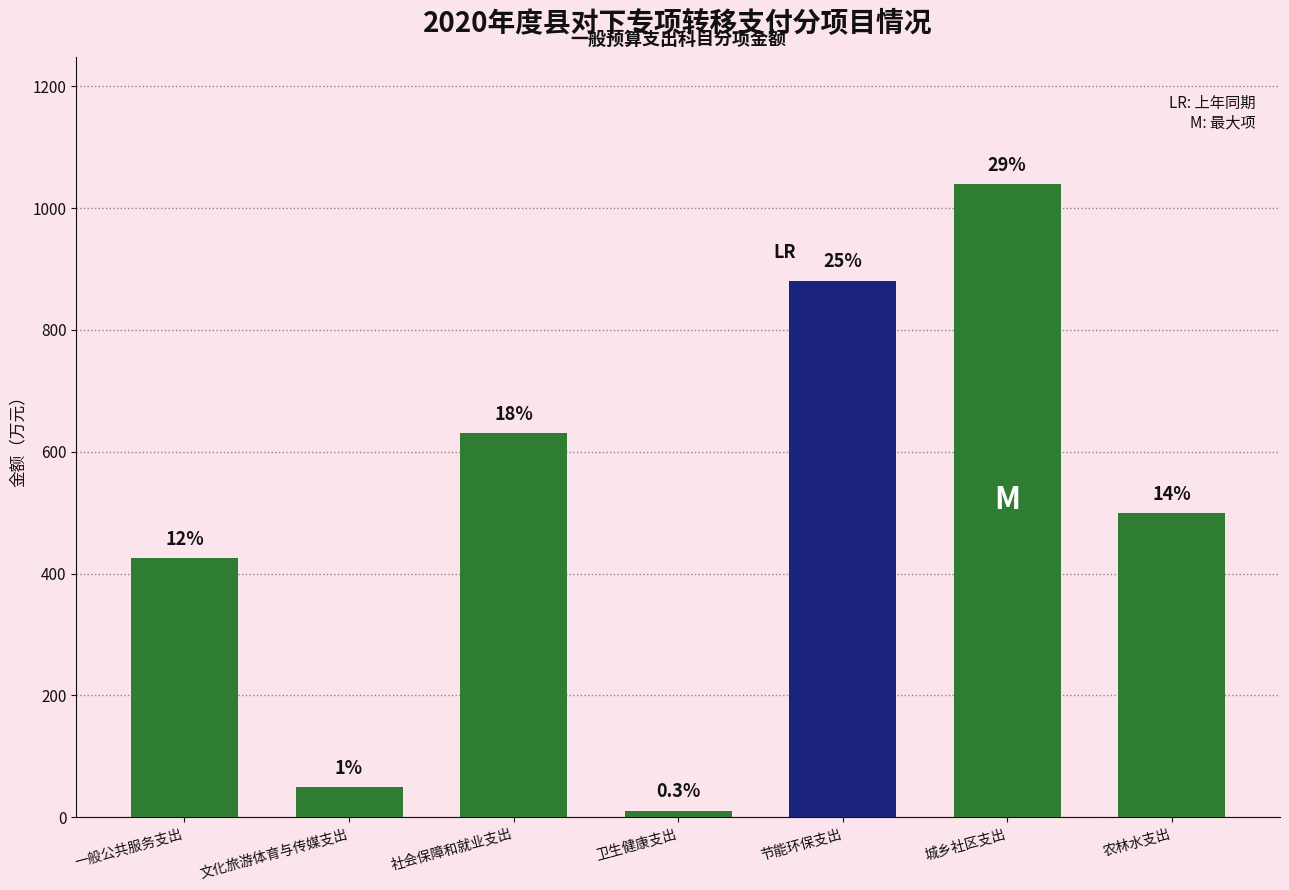

How many bars are there in total?

7